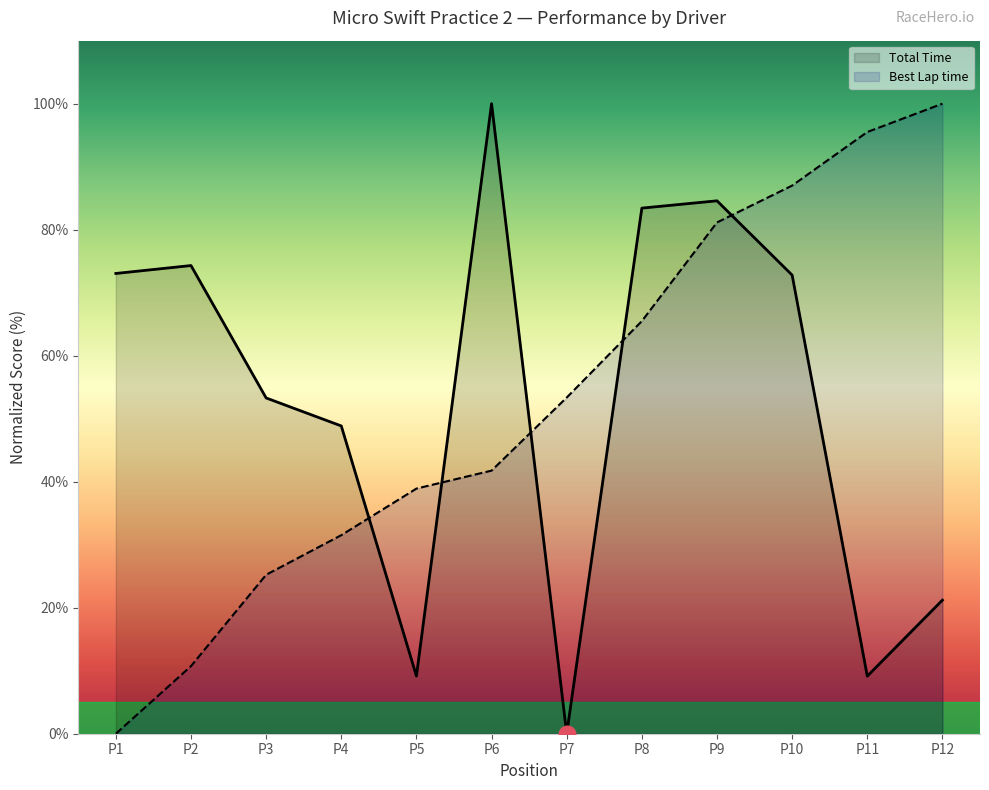

At P7, list the series in order from largest to smallest.

Best Lap time, Total Time